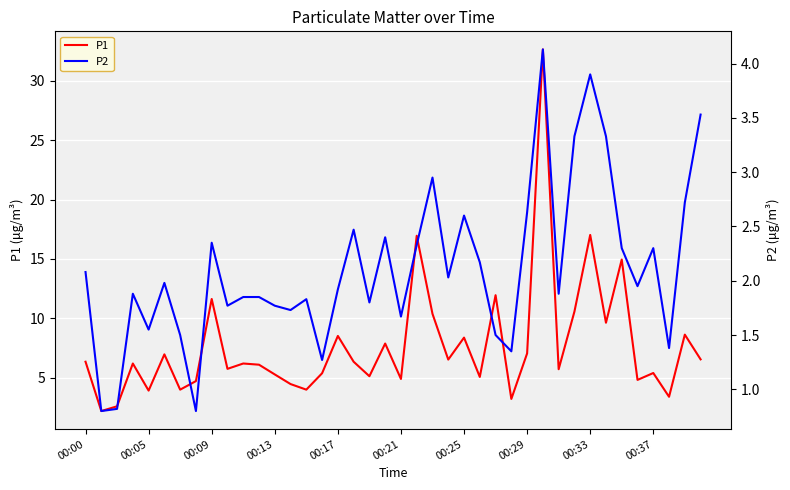

Is it true that P1 equals 3.1 at 00:25?

False